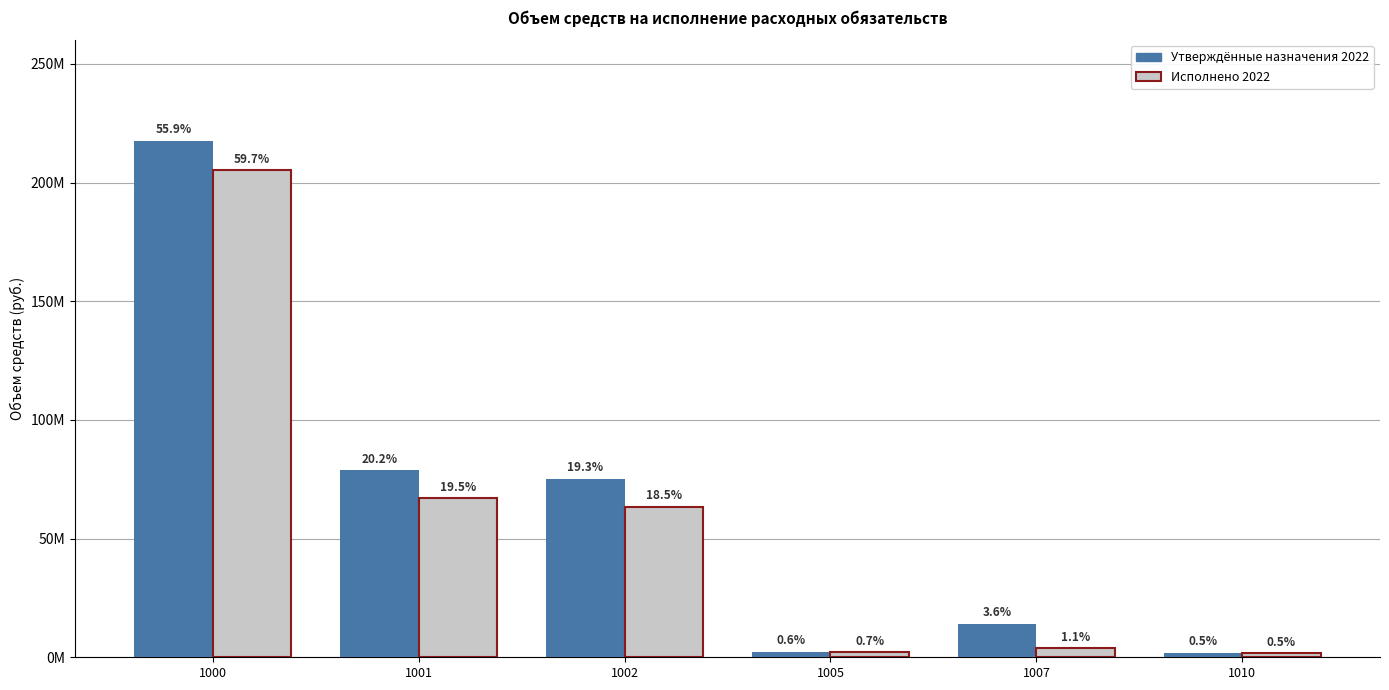

Is it true that col_32 (Executed 2022) equals 2527057.0 at 1007?

False